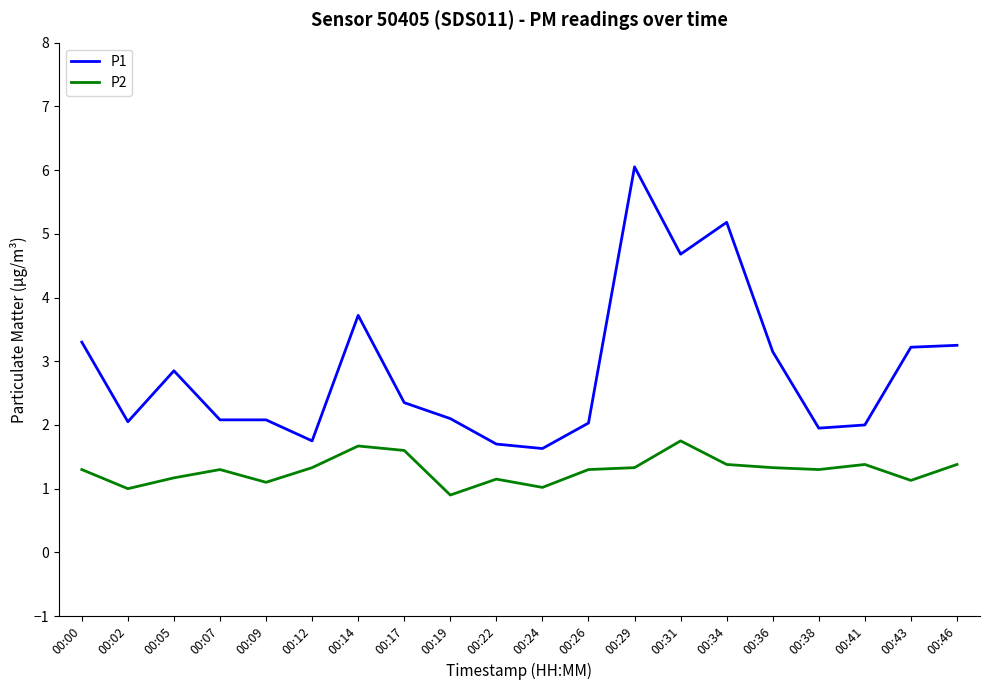

Does the chart have visible grid lines?

No